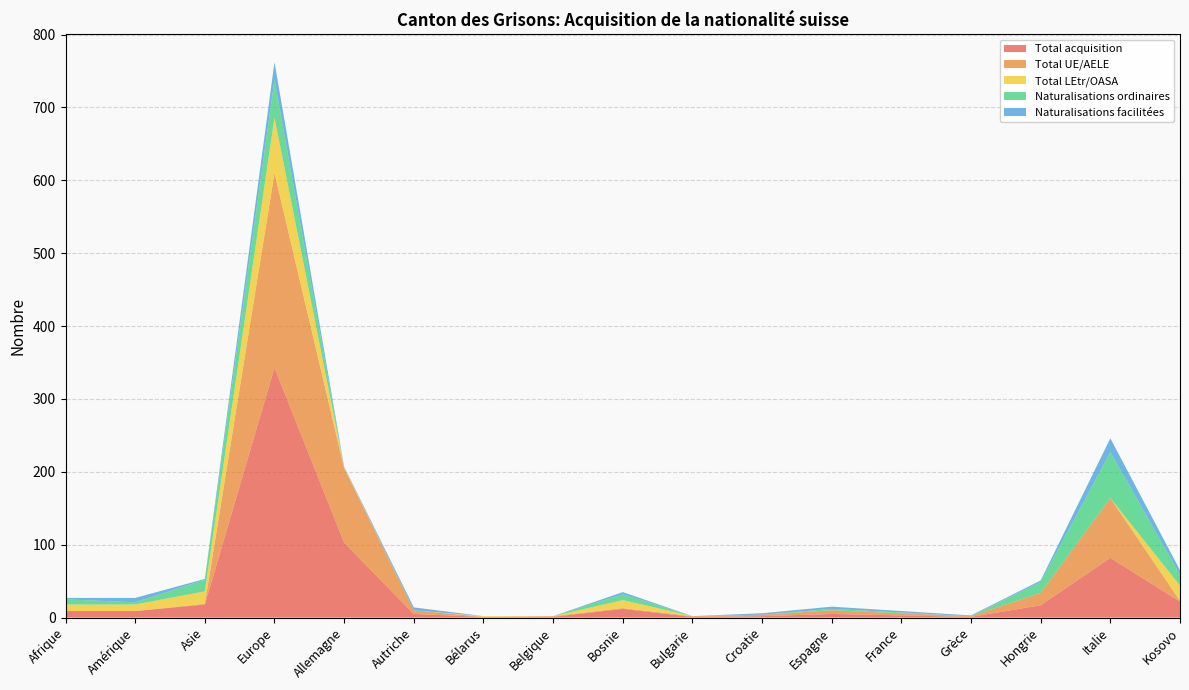

Reading right to left, extract all data points from this chart.

Total acquisition: Kosovo=22	Italie=82	Hongrie=17	Grèce=1	France=3	Espagne=5	Croatie=2	Bulgarie=1	Bosnie=12	Belgique=1	Bélarus=1	Autriche=5	Allemagne=103	Europe=343	Asie=18	Amérique=9	Afrique=9
Total UE/AELE: Kosovo=1	Italie=82	Hongrie=17	Grèce=1	France=3	Espagne=5	Croatie=2	Bulgarie=1	Bosnie=1	Belgique=1	Bélarus=0	Autriche=5	Allemagne=102	Europe=267	Asie=1	Amérique=0	Afrique=0
Total LEtr/OASA: Kosovo=21	Italie=0	Hongrie=0	Grèce=0	France=0	Espagne=0	Croatie=0	Bulgarie=0	Bosnie=11	Belgique=0	Bélarus=1	Autriche=0	Allemagne=1	Europe=76	Asie=17	Amérique=9	Afrique=9
Naturalisations ordinaires: Kosovo=15	Italie=63	Hongrie=15	Grèce=0	France=1	Espagne=2	Croatie=0	Bulgarie=0	Bosnie=8	Belgique=0	Bélarus=0	Autriche=0	Allemagne=0	Europe=52	Asie=16	Amérique=3	Afrique=7
Naturalisations facilitées: Kosovo=6	Italie=19	Hongrie=2	Grèce=1	France=2	Espagne=3	Croatie=2	Bulgarie=0	Bosnie=3	Belgique=0	Bélarus=0	Autriche=4	Allemagne=1	Europe=24	Asie=1	Amérique=6	Afrique=2